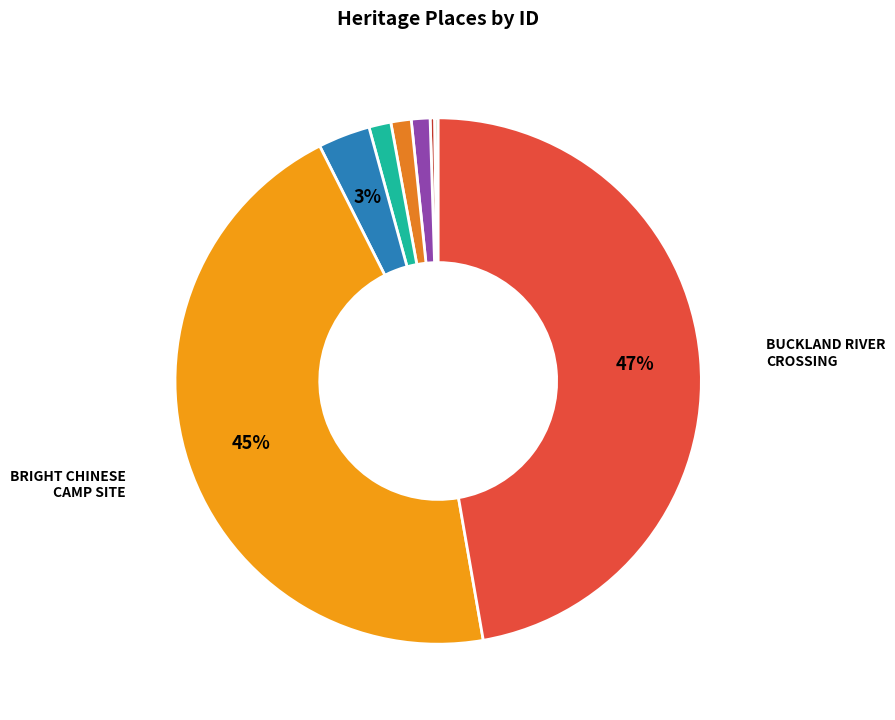

To the nearest percent, what is the average slice percentage?

11%